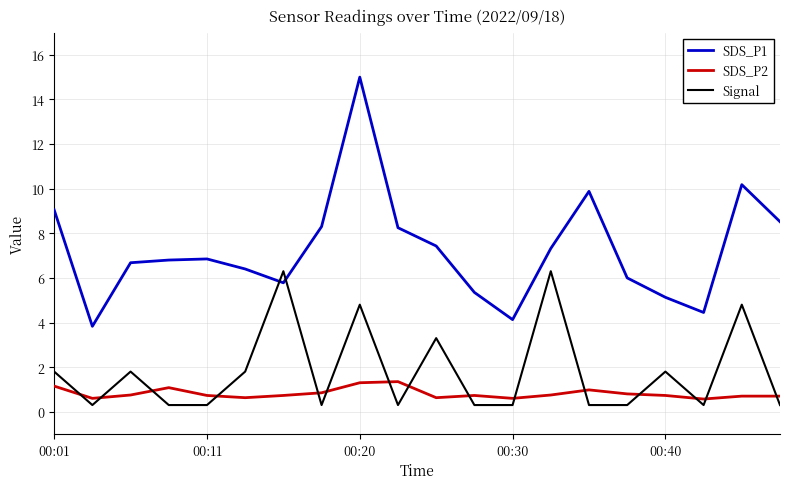

What is the highest value of the Signal series?

6.3